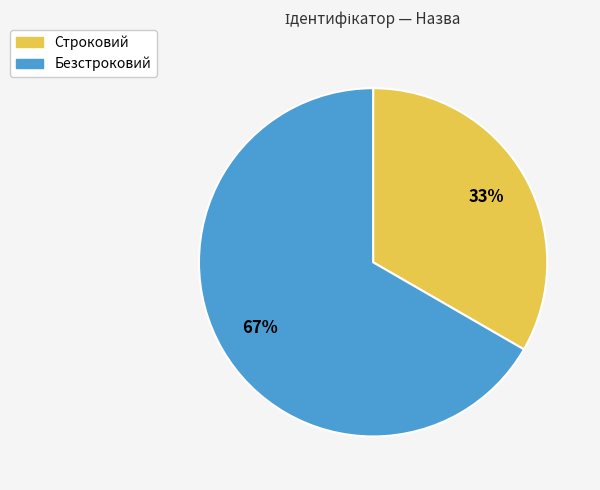

To the nearest percent, what portion does Строковий represent?

33%